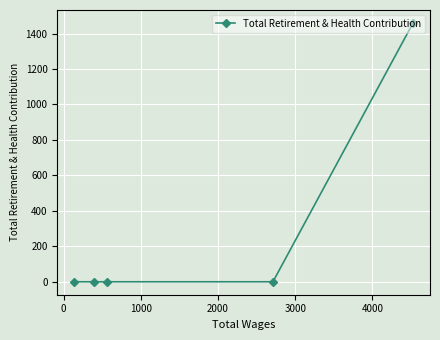

What is the average value?

292